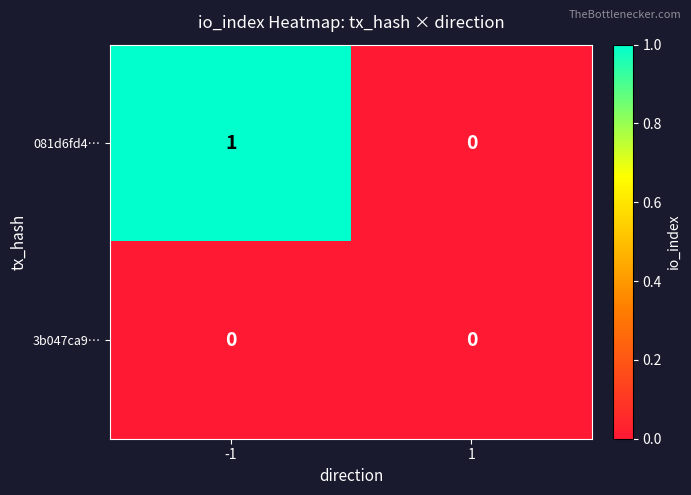

The value of 3b047ca9… at -1 is 0. True or false?

True